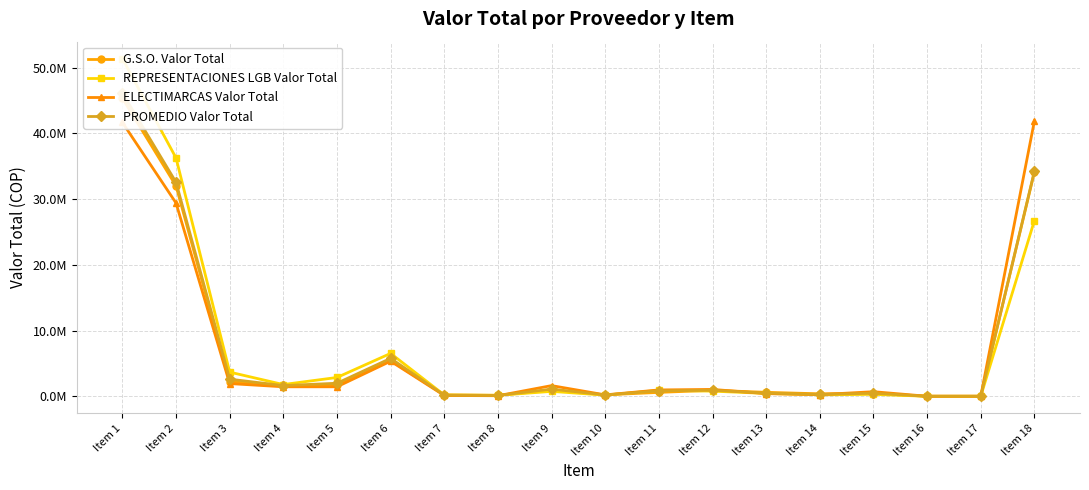

List the series in order of their overall mean, highest first.

REPRESENTACIONES LGB Valor Total, PROMEDIO Valor Total, ELECTIMARCAS Valor Total, G.S.O. Valor Total